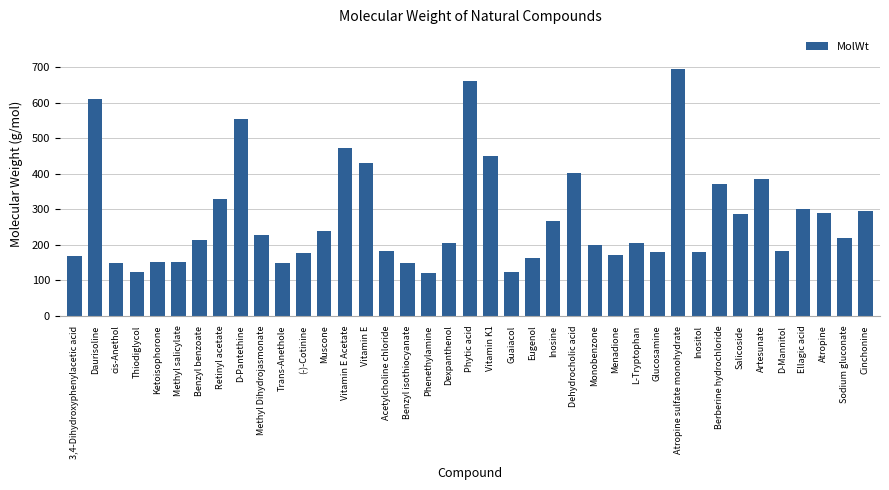

How many data points are less than 212?

19